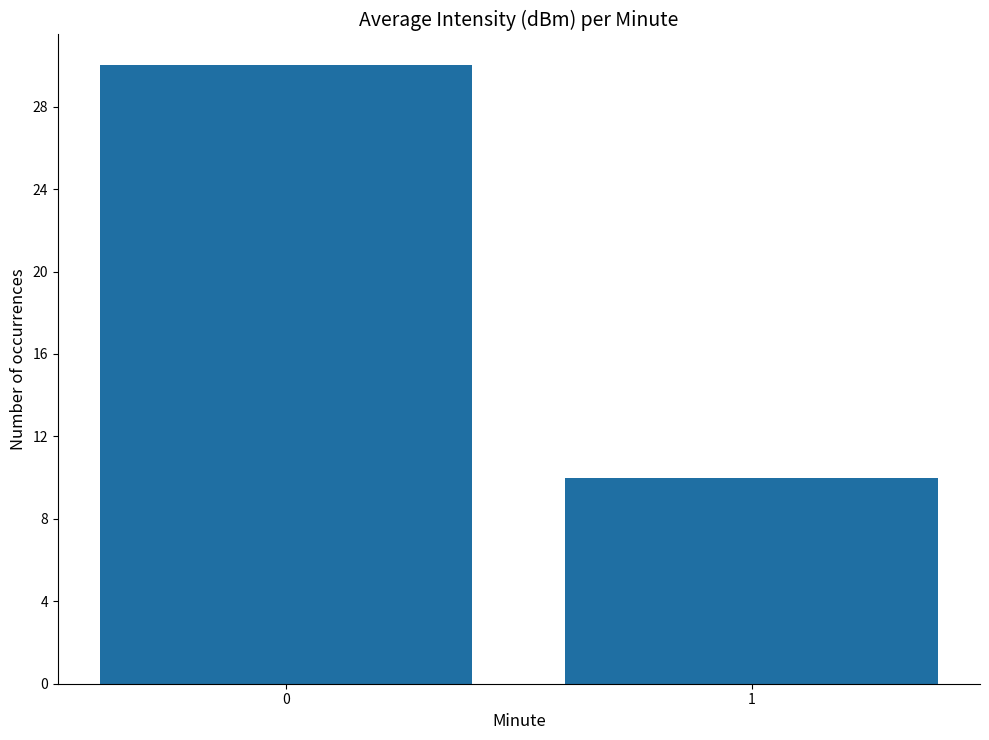

What is the change in value from 0 to 1?

-20